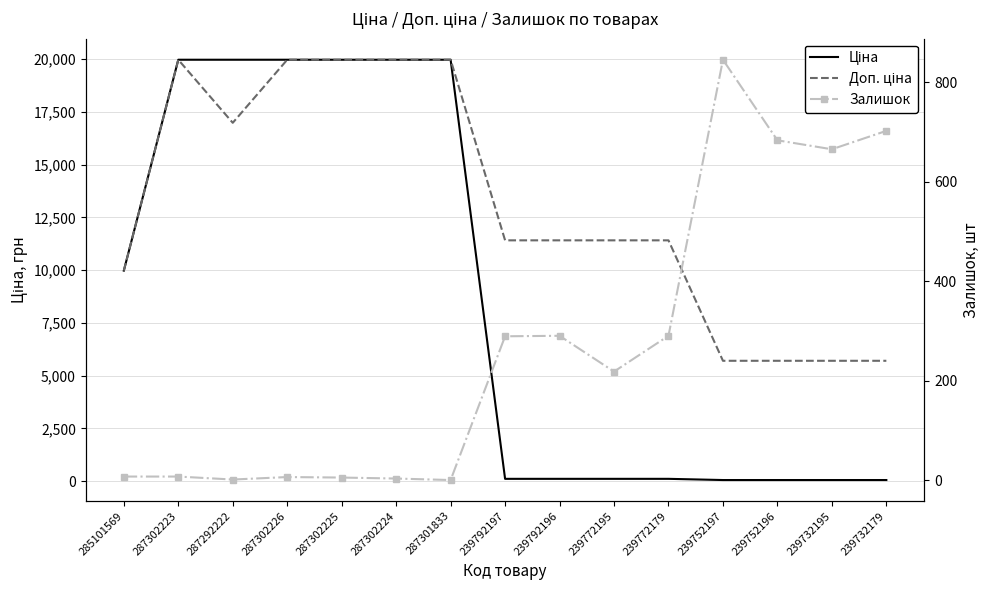

What is the difference between the second highest and second lowest values in the Залишок series?

701.0